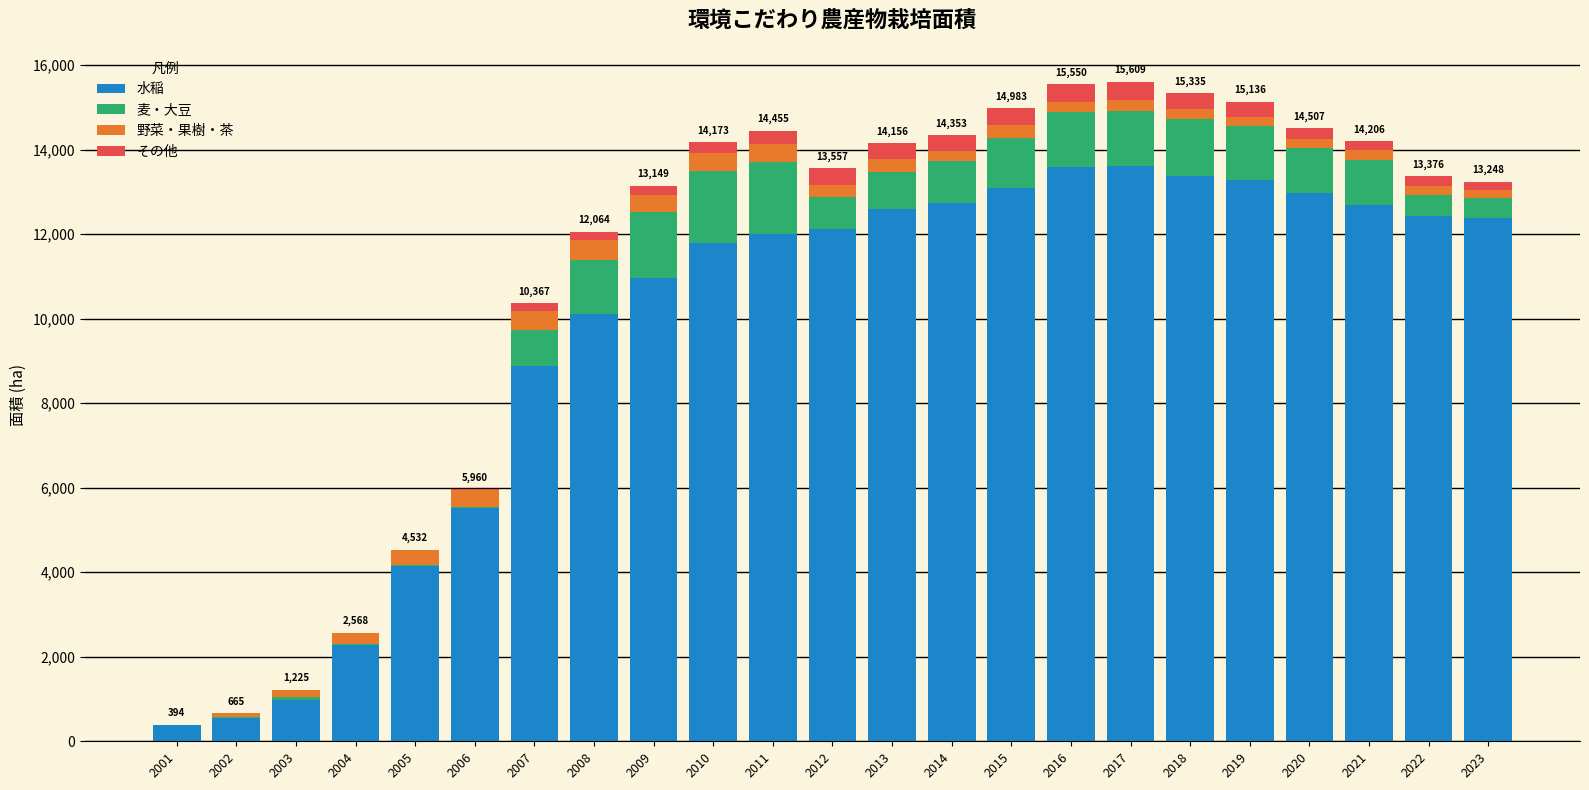

The value of 水稲 at 2004 is 1086.0. True or false?

False